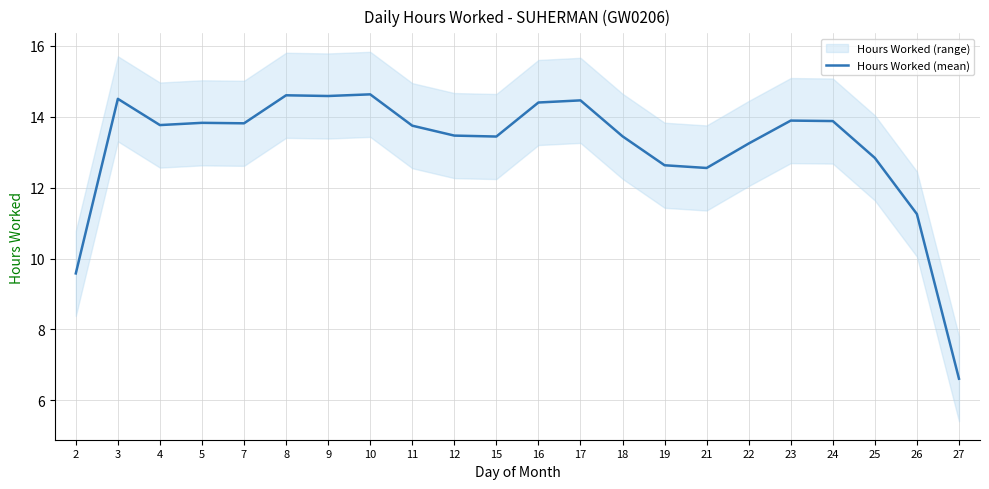

Reading left to right, what are all the values shown in this chart?

2=9.6	3=14.5	4=13.8	5=13.8	7=13.8	8=14.6	9=14.6	10=14.6	11=13.7	12=13.5	15=13.4	16=14.4	17=14.5	18=13.4	19=12.6	21=12.6	22=13.2	23=13.9	24=13.9	25=12.8	26=11.3	27=6.6